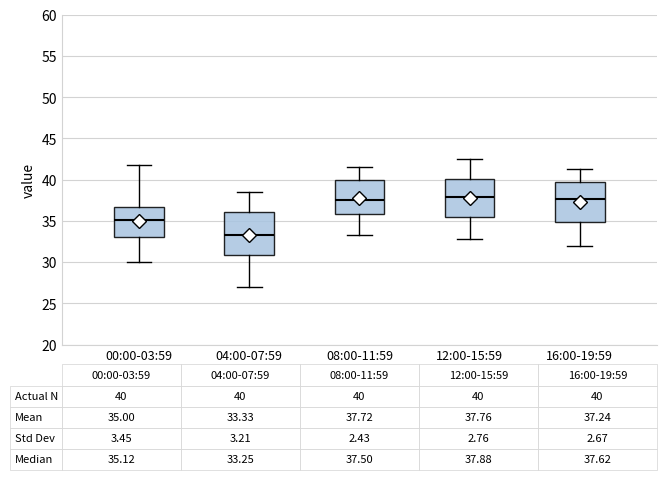

Which box's median line is the lowest?

04:00-07:59